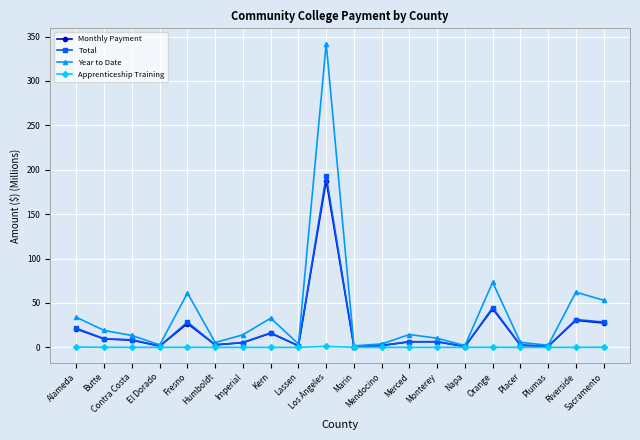

Rank the series by their maximum value, from lowest to highest.

Apprenticeship Training, Monthly Payment, Total, Year to Date